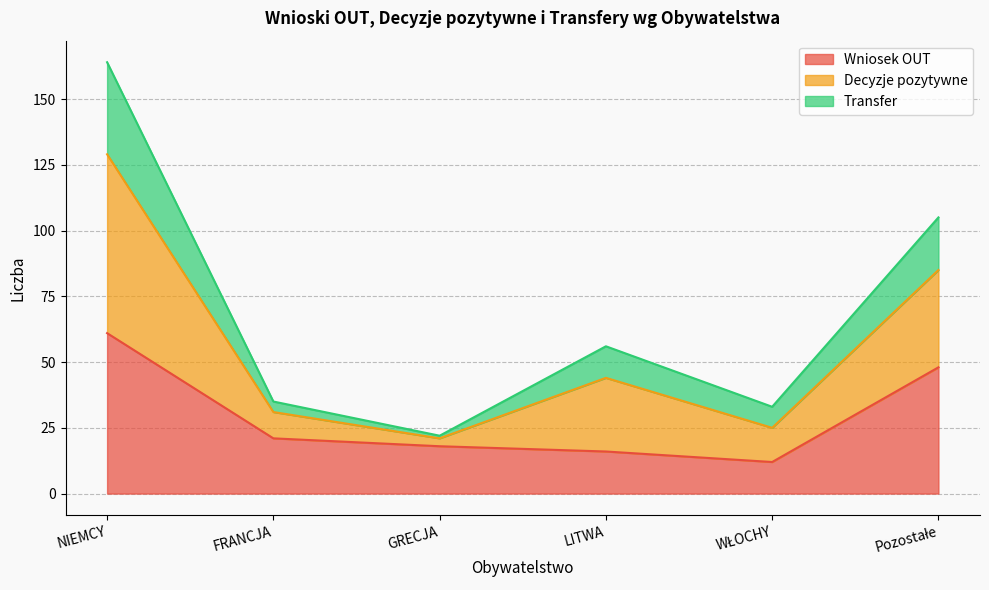

What is the total value across all series at NIEMCY?

164